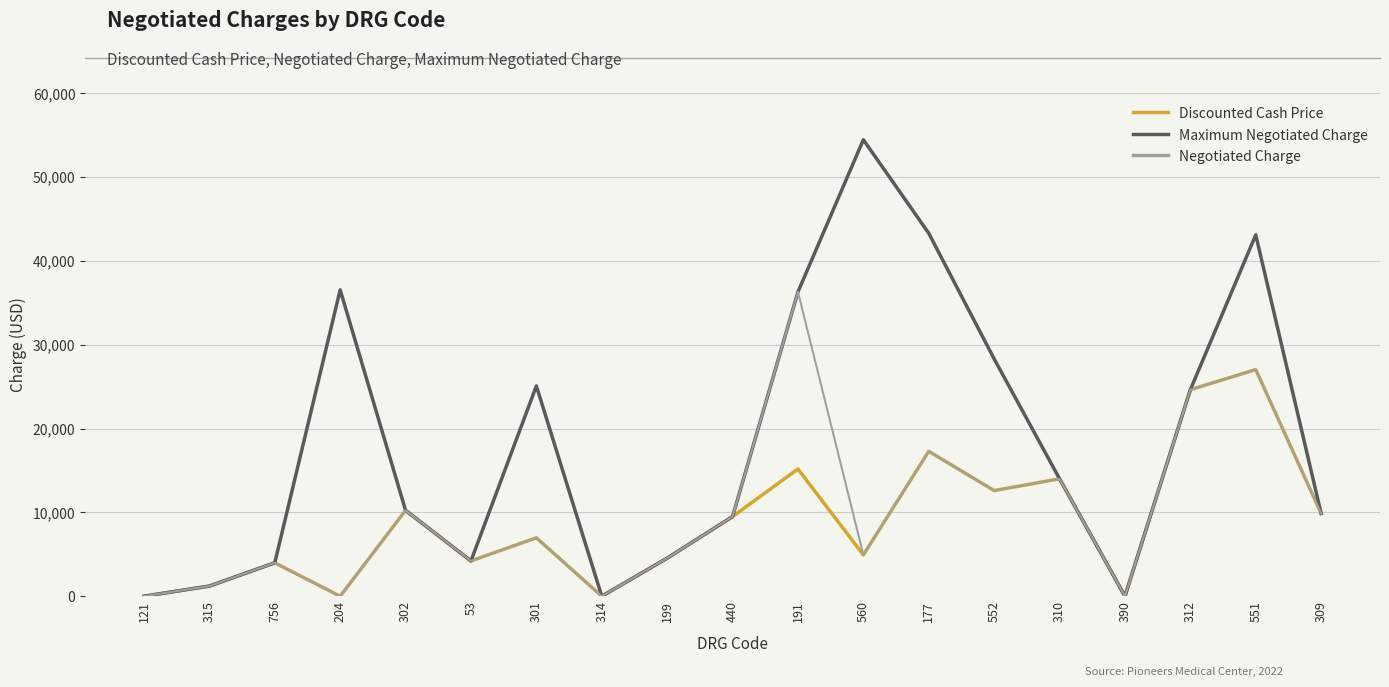

At which category is the sum across all series the highest?

551